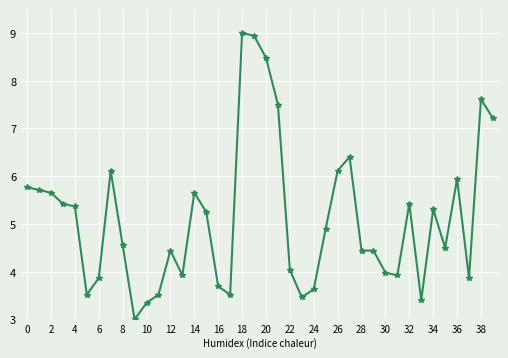

What is the value of the 11th point from the left?

3.3